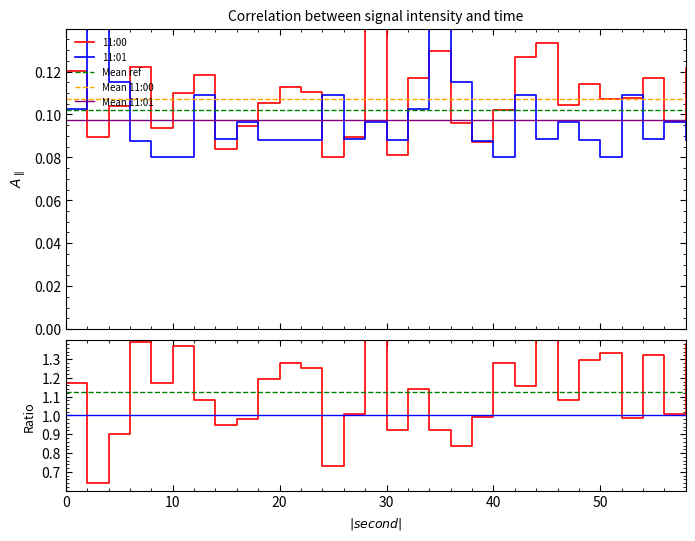

List the series in order of their peak value, highest first.

11:00, 11:01